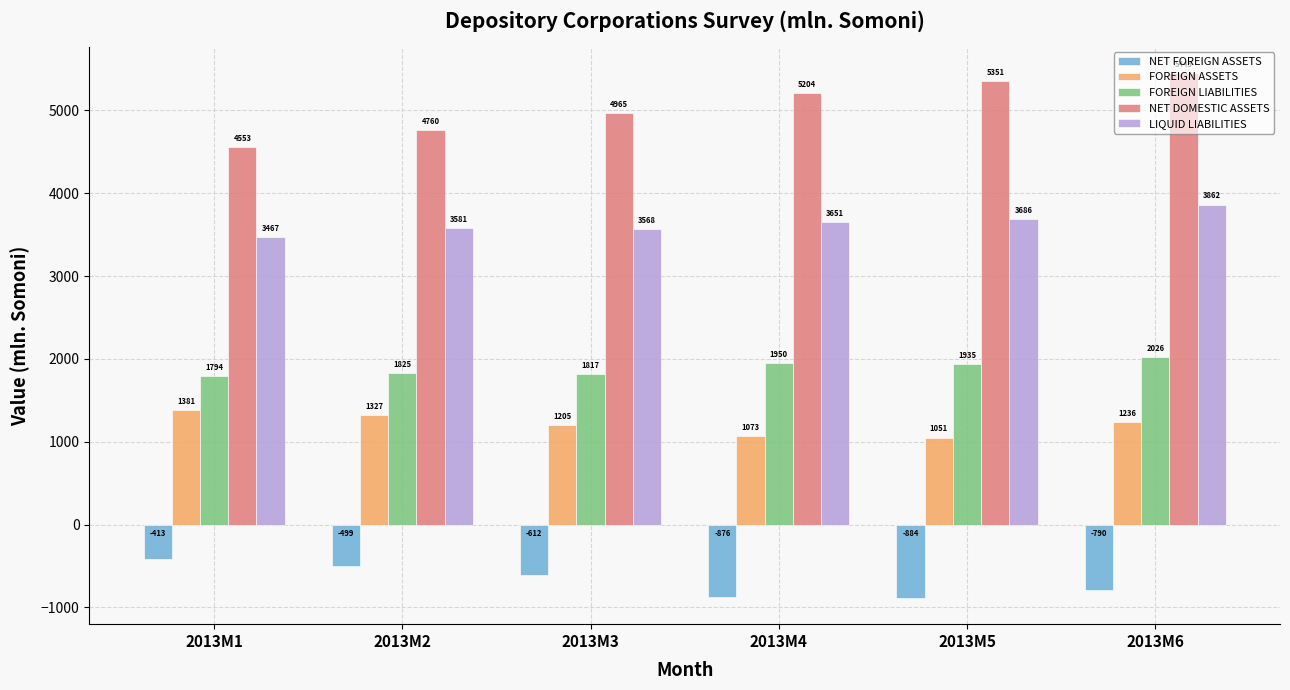

How many data points in FOREIGN LIABILITIES are less than 1935?

3